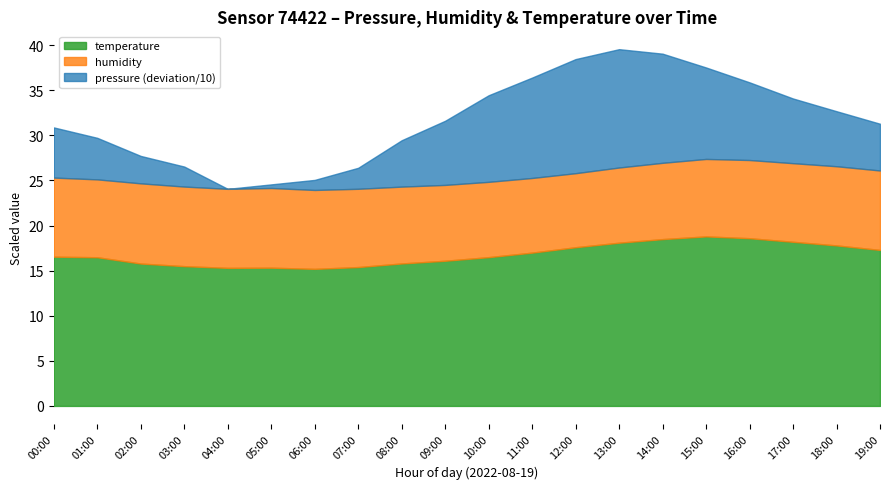

The value of temperature at 11:00 is 23.7. True or false?

False